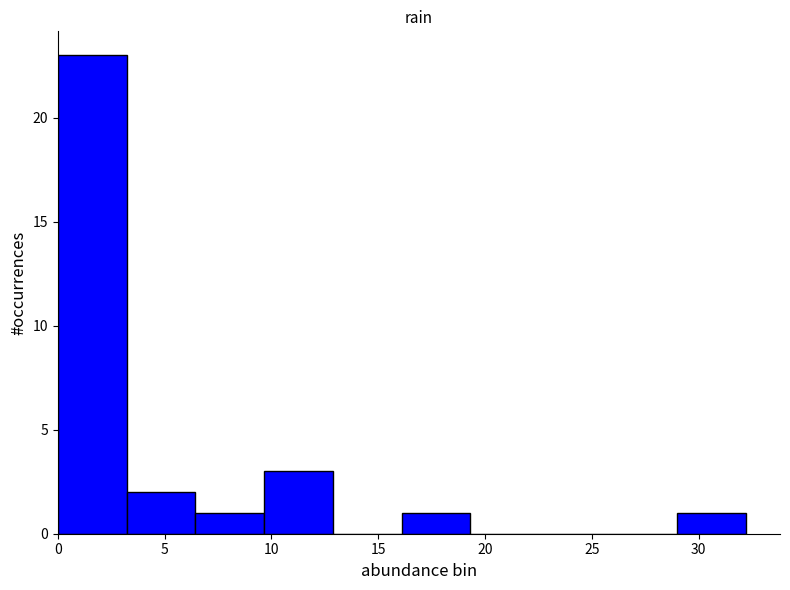

Reading left to right, list every bar in this chart as the range it spans on the x-axis followed by its height. Neither the bar edges nor the heights are printed on the chart, so give them approximately, as read against the axes.

0.0 to 3.0: 23
3.0 to 6.5: 2
6.5 to 9.5: 1
9.5 to 13.0: 3
13.0 to 16.0: 0
16.0 to 19.5: 1
19.5 to 22.5: 0
22.5 to 26.0: 0
26.0 to 29.0: 0
29.0 to 32.0: 1